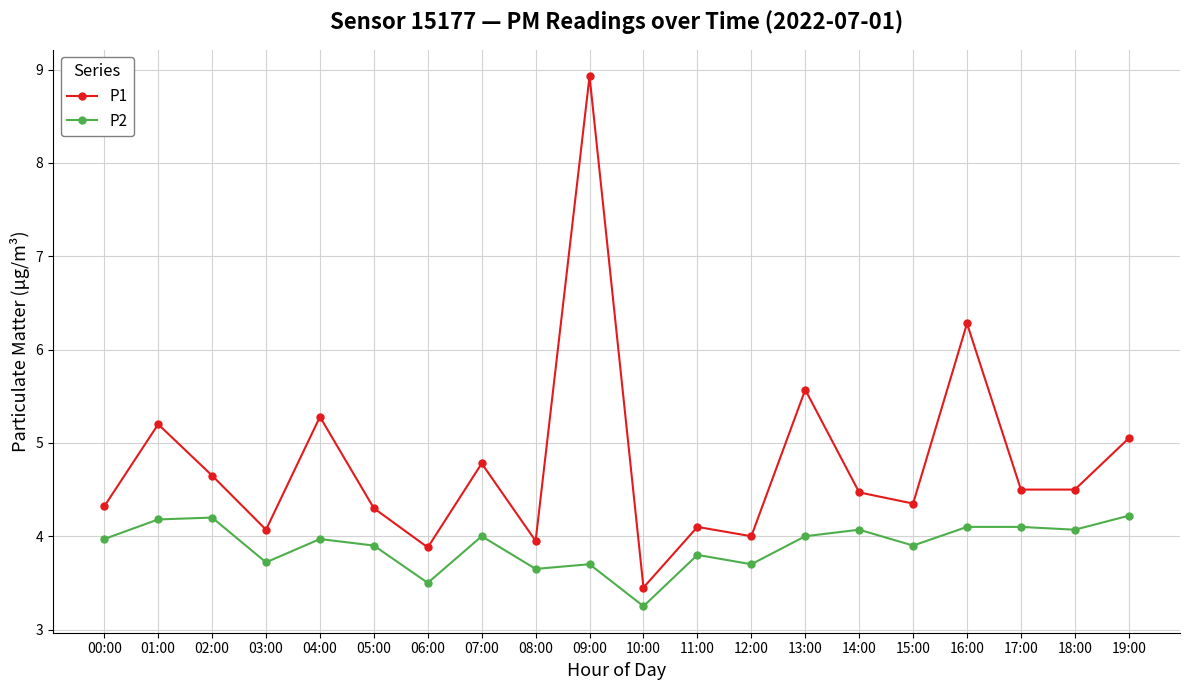

Is it true that P2 equals 4.2 at 01:00?

True